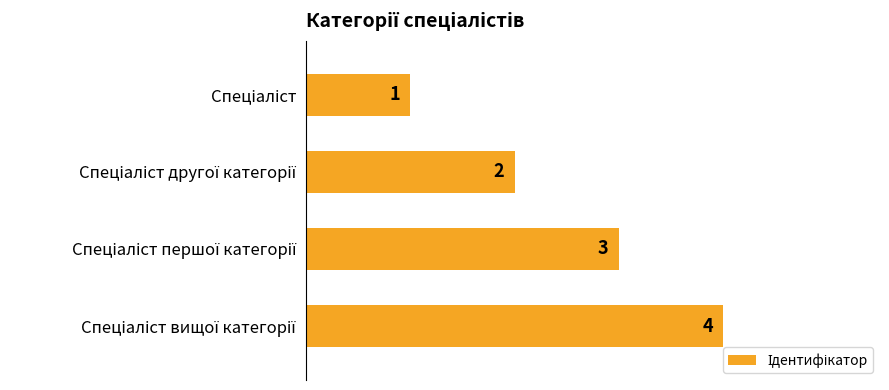

Count the values in the range 2 to 4.

3